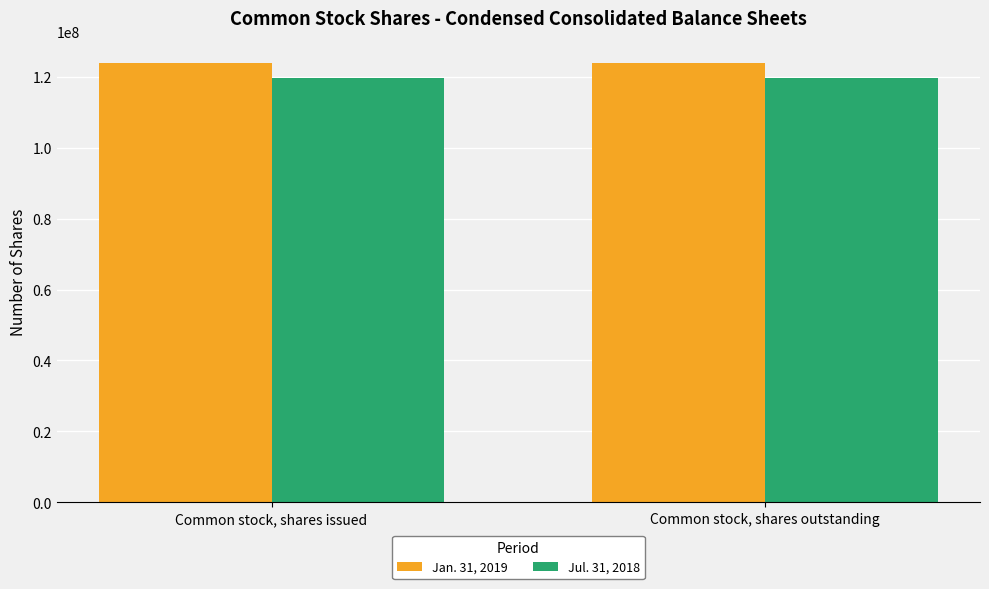

What are all the series names shown in the legend?

Jan. 31, 2019, Jul. 31, 2018